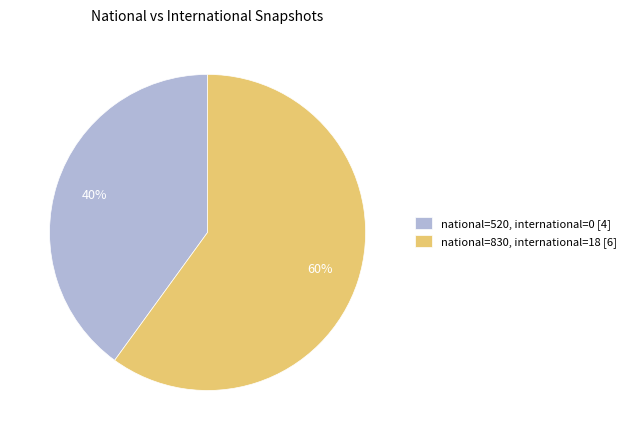

To the nearest percent, what percentage of the pie is national=830, international=18 [6]?

60%